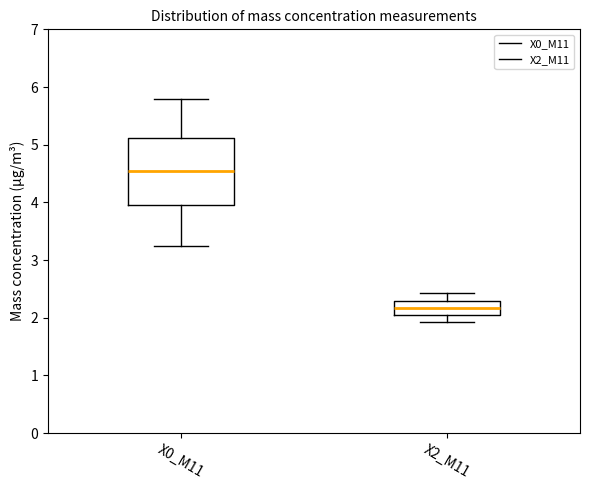

Where is the lower edge of the box for X0_M11 on the y-axis? The values are not printed on the chart, so give them approximately, as read against the axis.

4.0